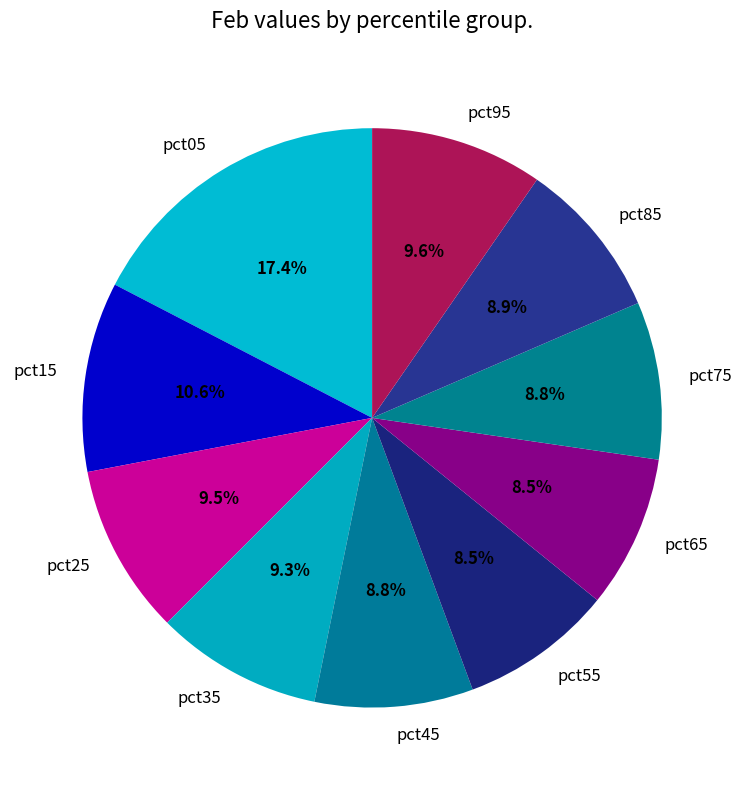

How many slices are in this pie chart?

10